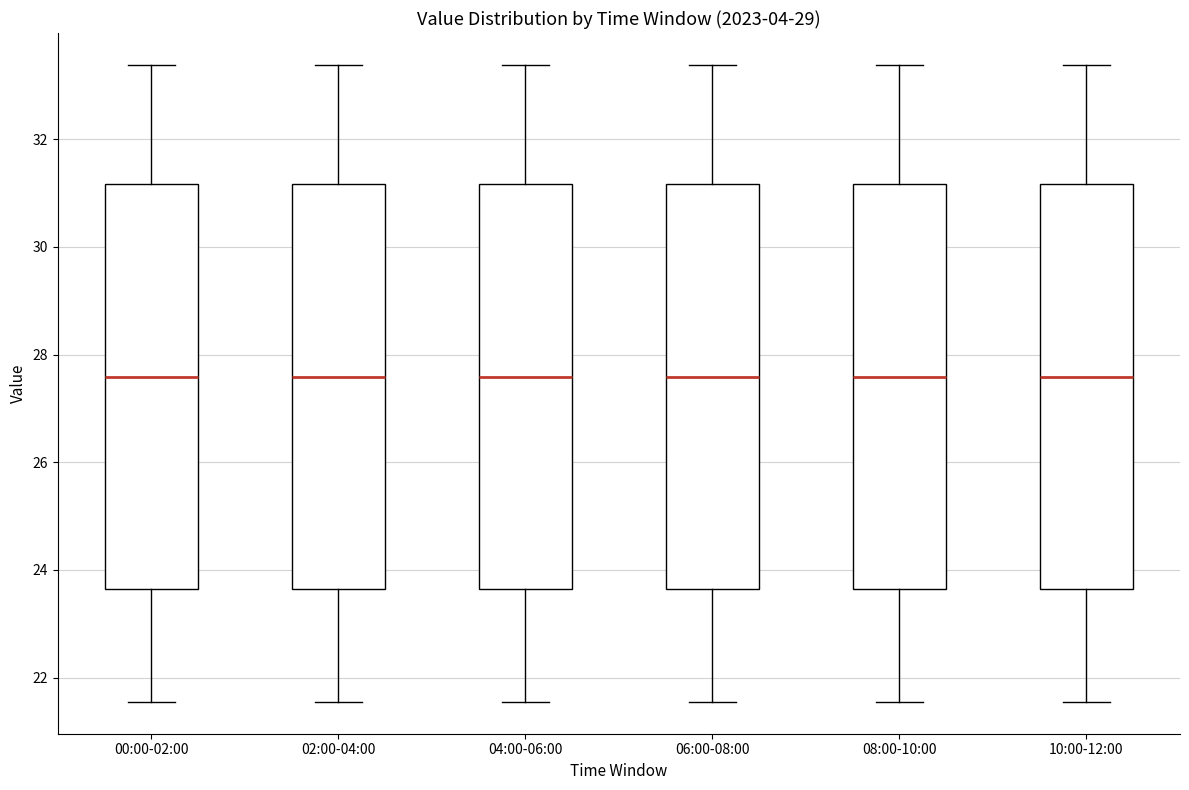

Reading left to right, read every box against the y-axis: the position of its median line, the range the box covers, and the ends of its whiskers. The values are not printed on the chart, so give them approximately, as read against the axis.

00:00-02:00: median 27.6, box 23.6 to 31.2, whiskers 21.6 to 33.4
02:00-04:00: median 27.6, box 23.6 to 31.2, whiskers 21.6 to 33.4
04:00-06:00: median 27.6, box 23.6 to 31.2, whiskers 21.6 to 33.4
06:00-08:00: median 27.6, box 23.6 to 31.2, whiskers 21.6 to 33.4
08:00-10:00: median 27.6, box 23.6 to 31.2, whiskers 21.6 to 33.4
10:00-12:00: median 27.6, box 23.6 to 31.2, whiskers 21.6 to 33.4